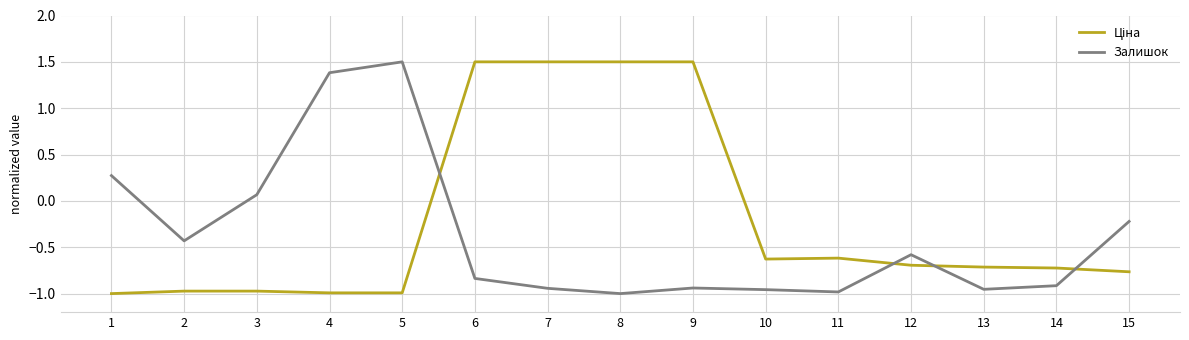

True or false: Залишок has a value of -0.2 at 15.

True